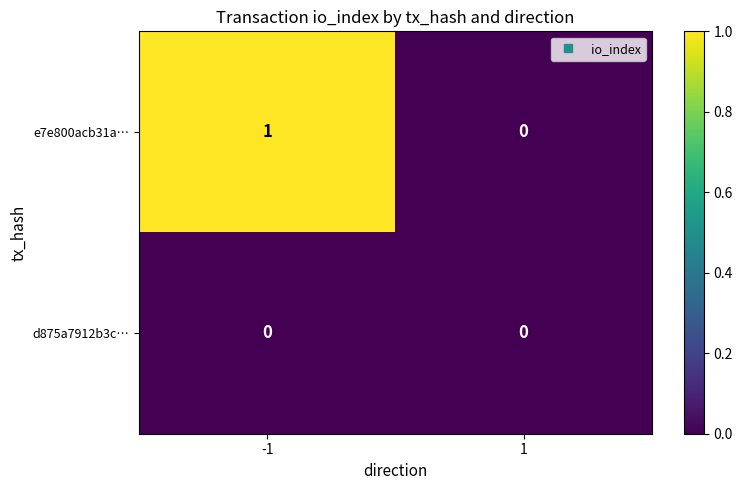

The value of e7e800acb31a… at 1 is 0. True or false?

True